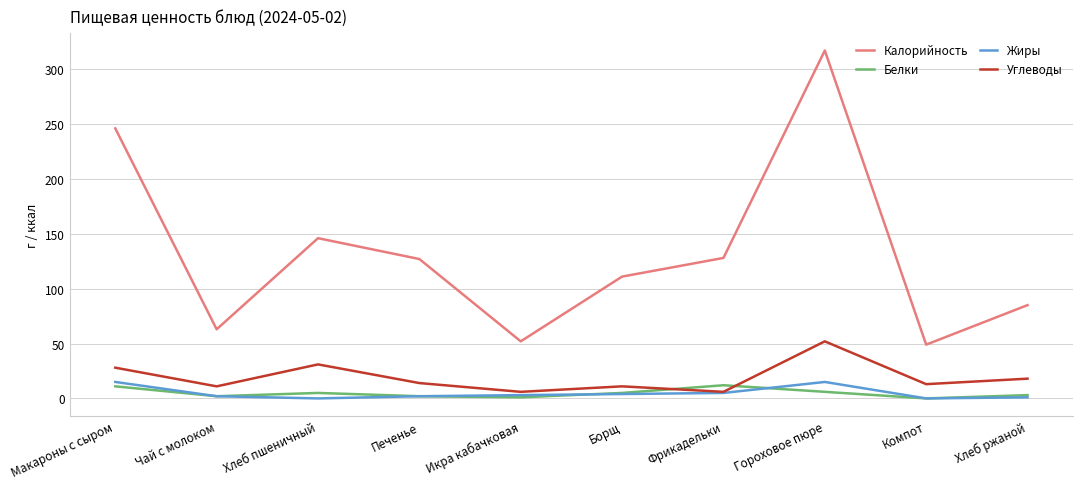

What is the maximum value shown in the chart?

317